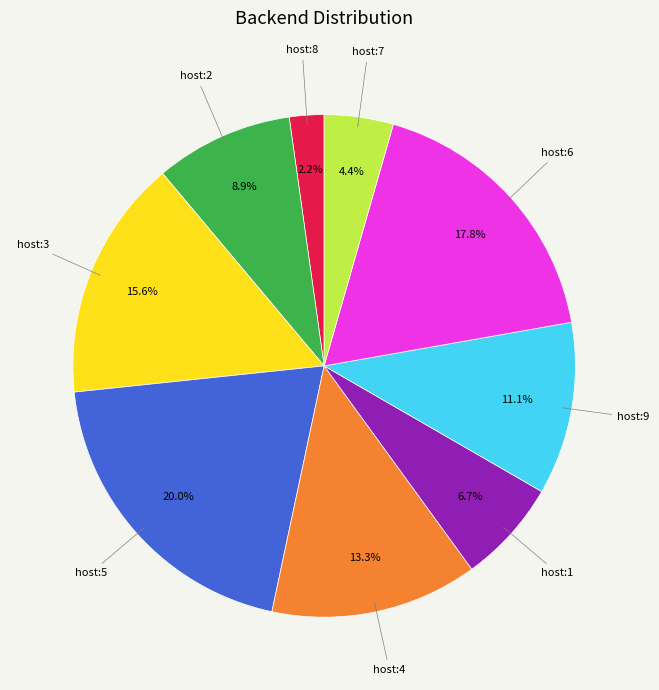

How many segments does this pie chart have?

9